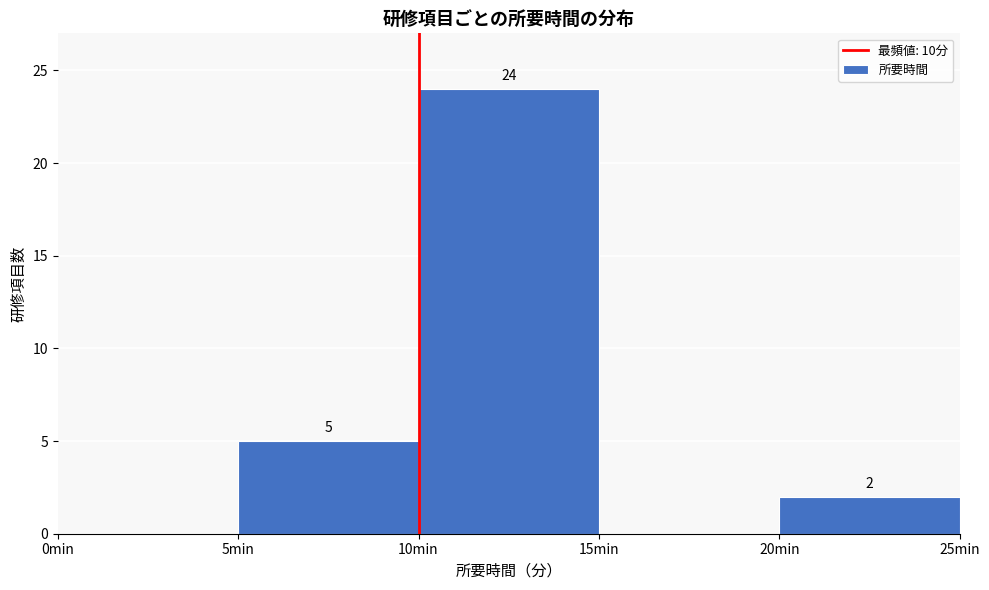

Which range on the x-axis has the tallest bar?

10 to 15